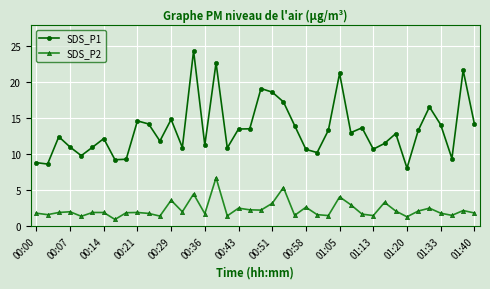

Which series has the largest range (max minus min)?

SDS_P1